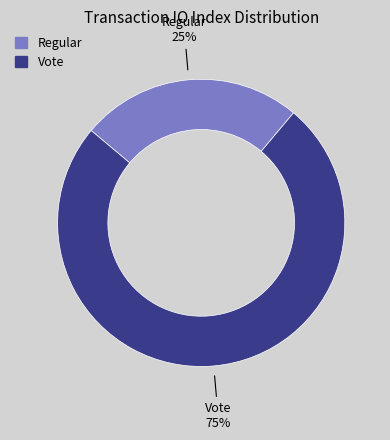

What is the smallest slice in the pie chart?

Regular